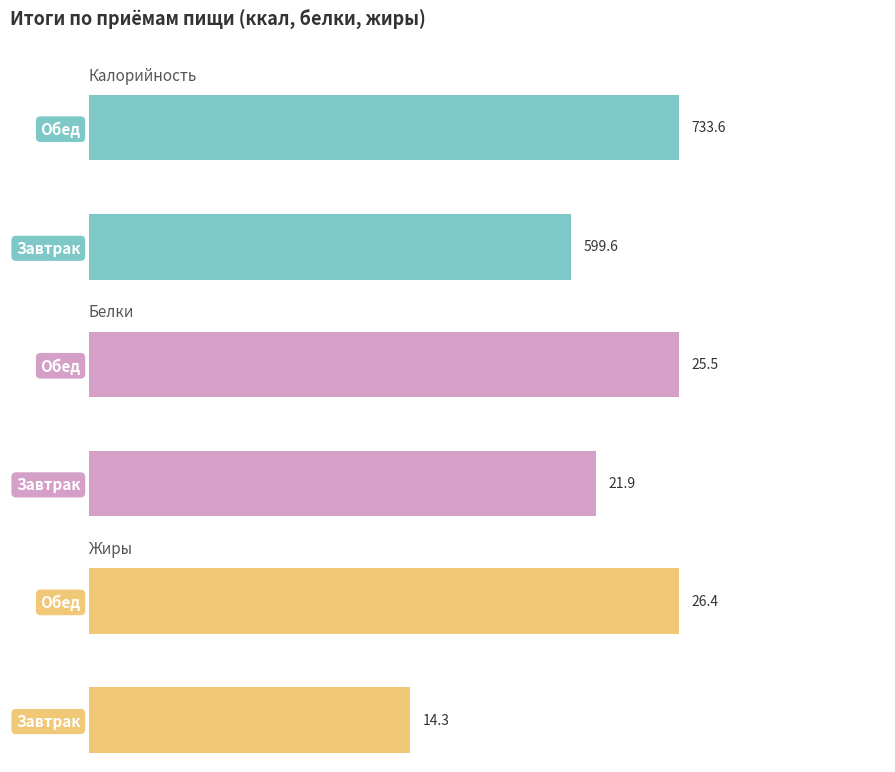

At Обед, list the series in order from largest to smallest.

Калорийность, Жиры, Белки